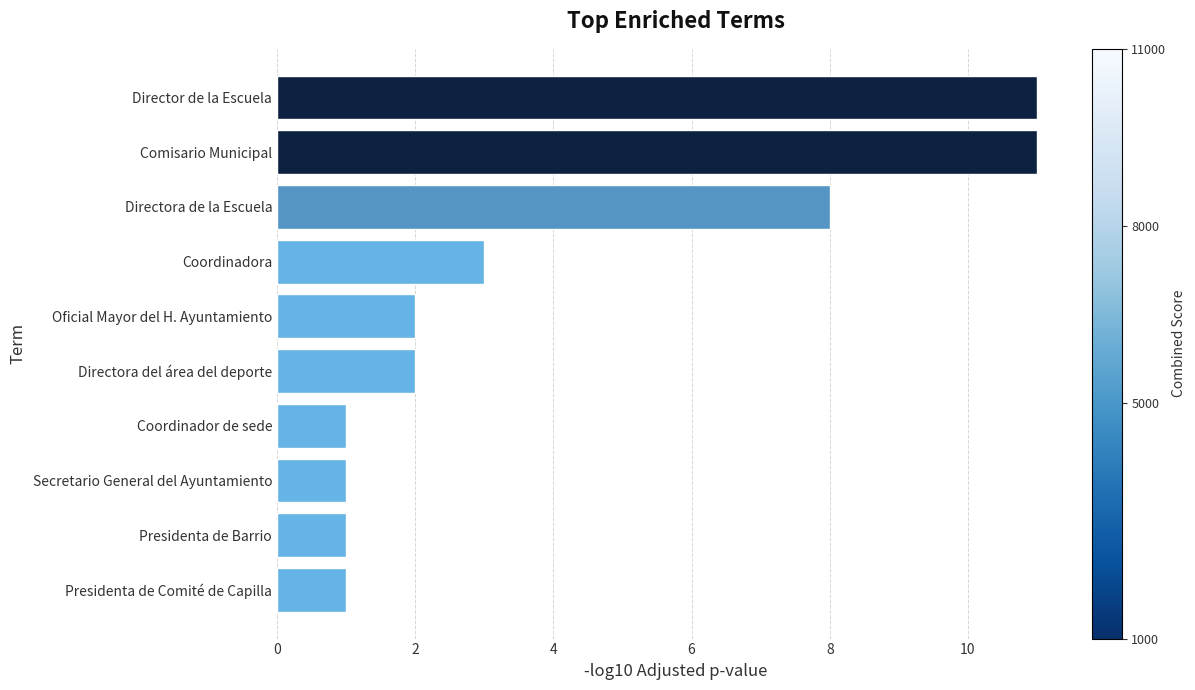

How many bars are there in total?

10